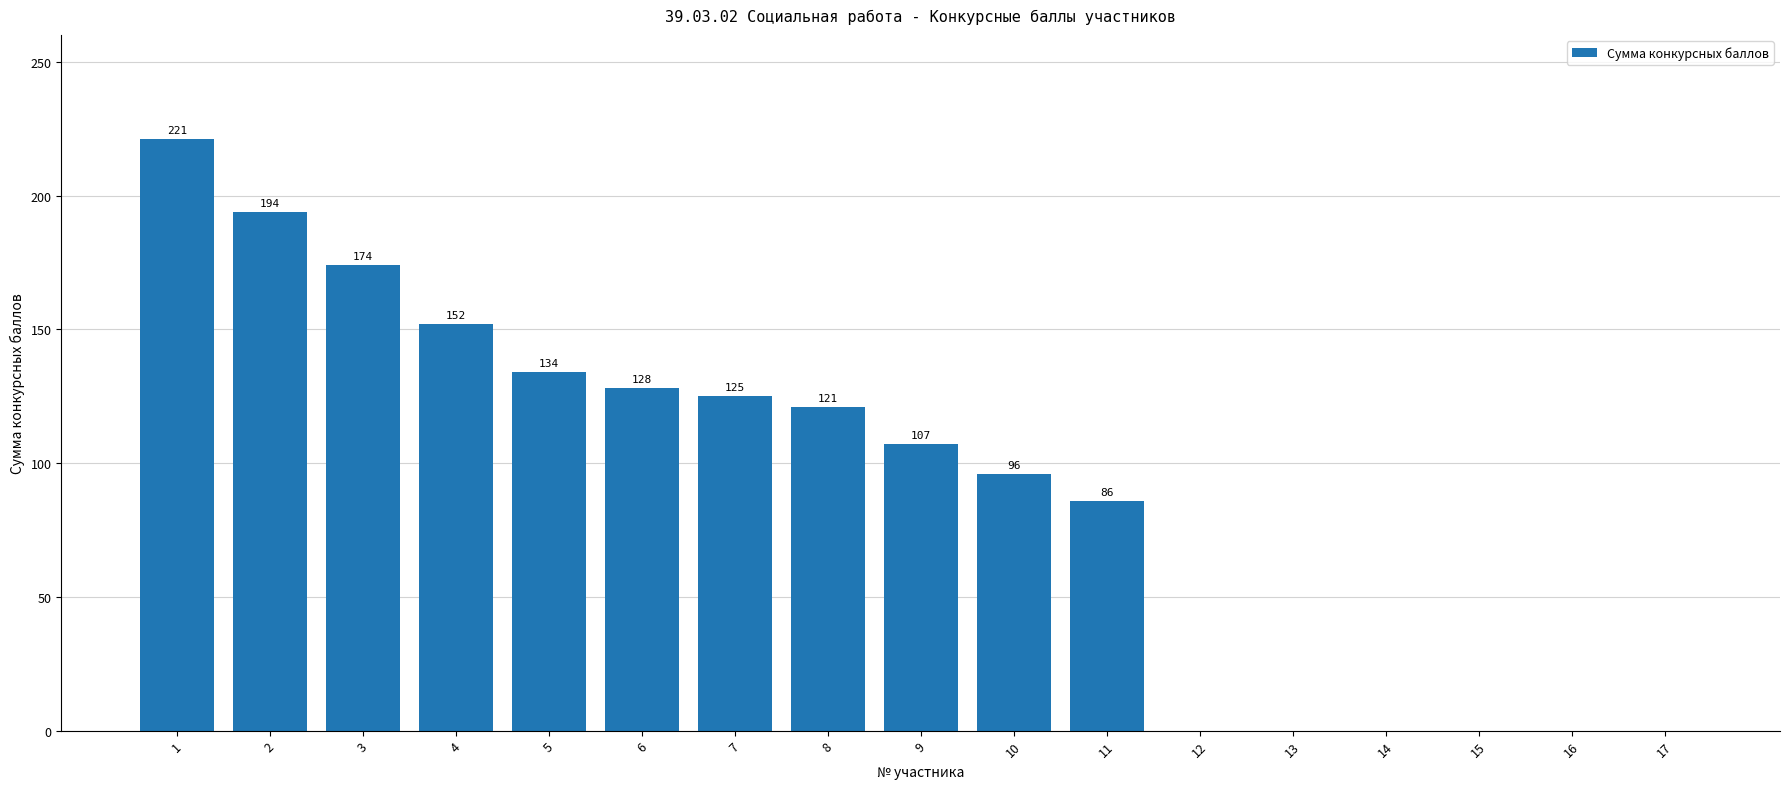

What is the greatest value displayed?

221